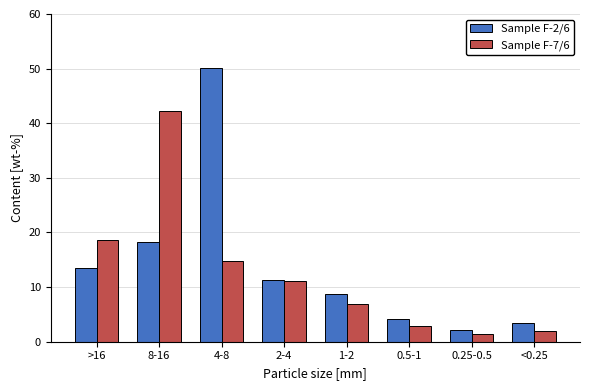

Reading left to right, list all the values displayed in this chart.

Sample F-2/6: 13.5	18.2	50.1	11.3	8.7	4.2	2.1	3.5
Sample F-7/6: 18.7	42.3	14.8	11.2	6.9	2.8	1.5	1.9